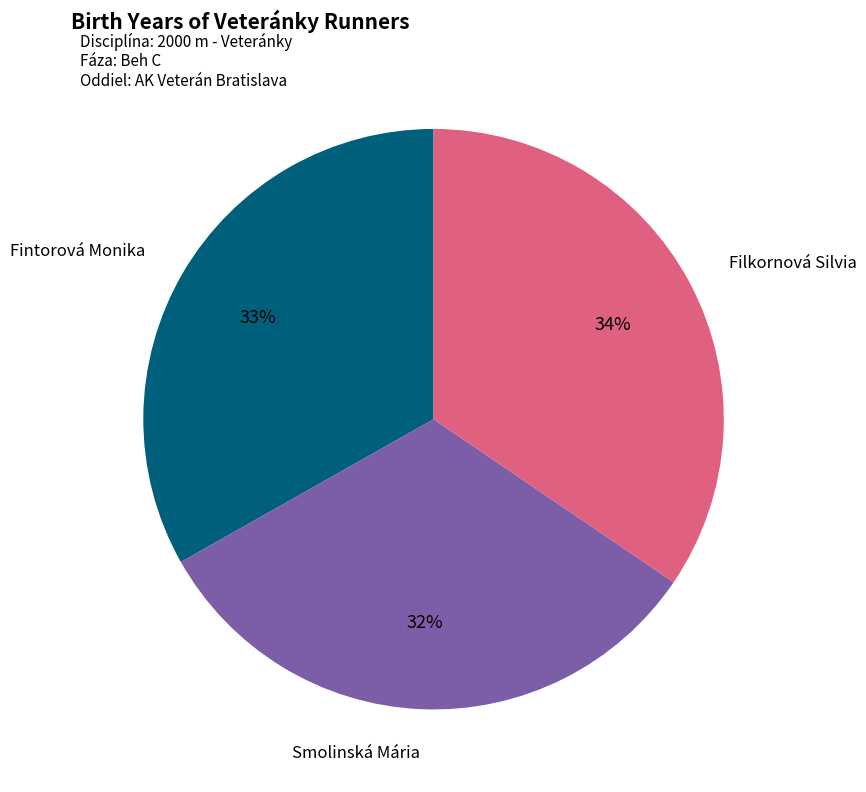

Does any single category account for the majority?

No